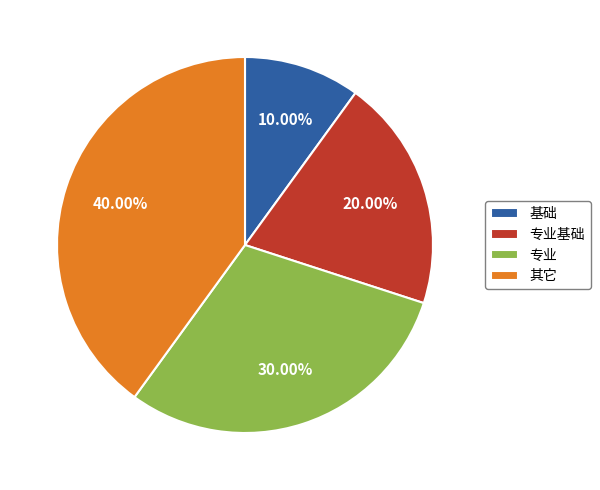

True or false: 其它 accounts for 34% of the total.

False